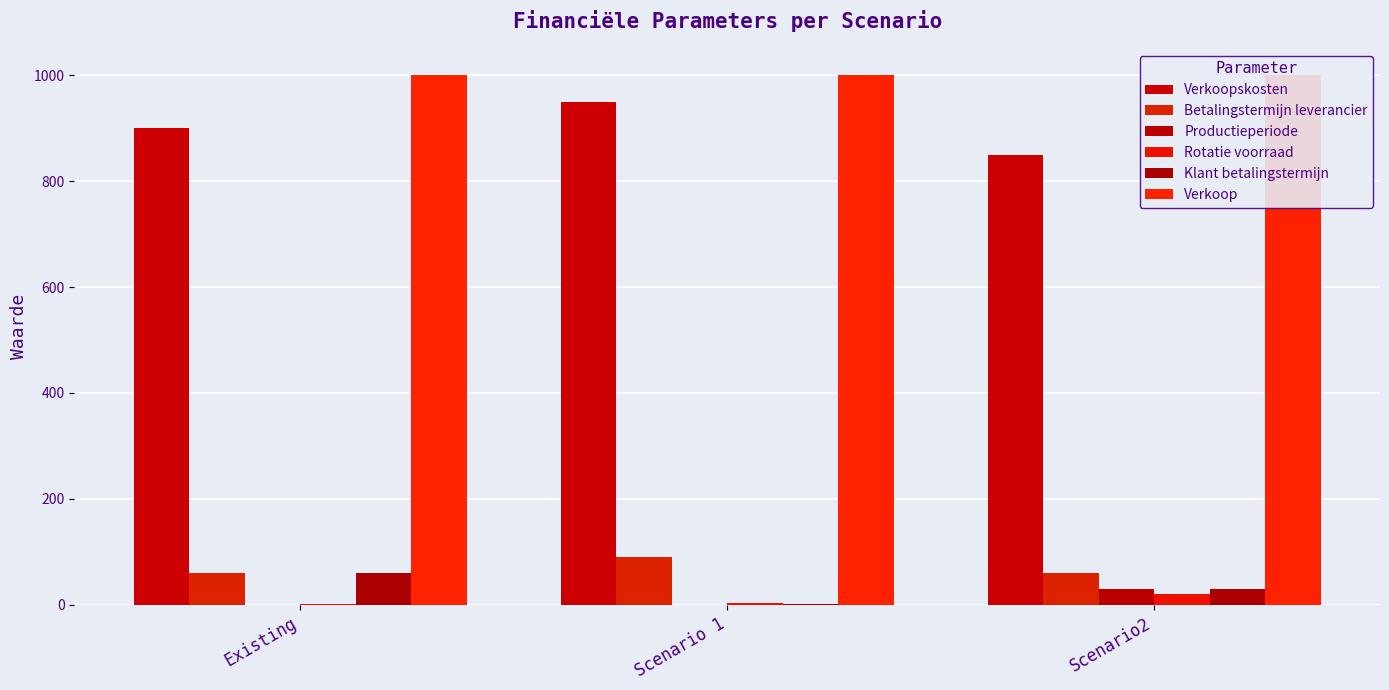

How many bars are there in total?

18